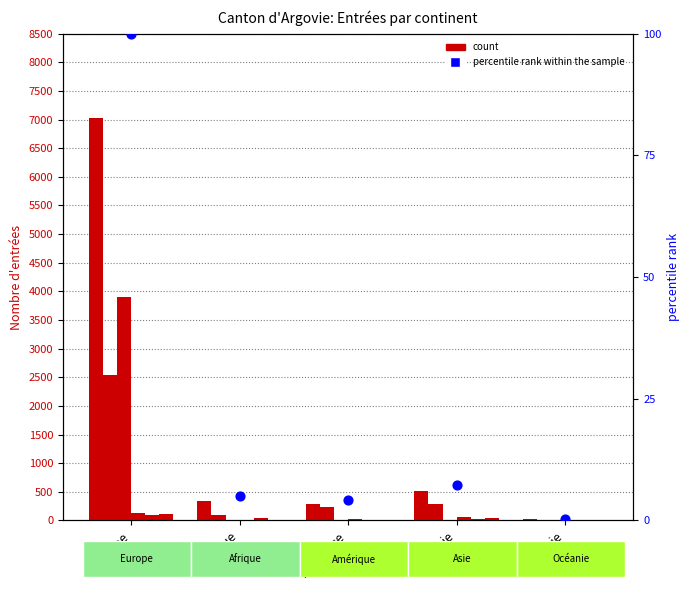

What is the total value across all series at Océanie?

19.3